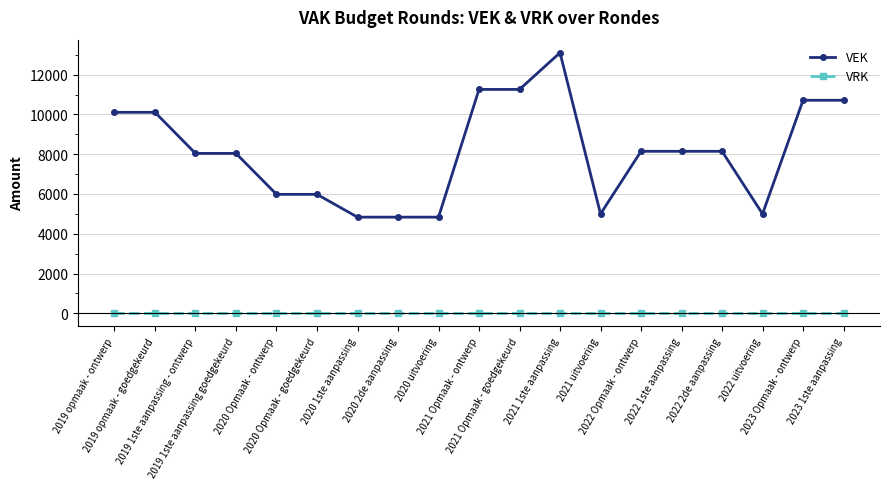

How many distinct data groups are displayed?

2